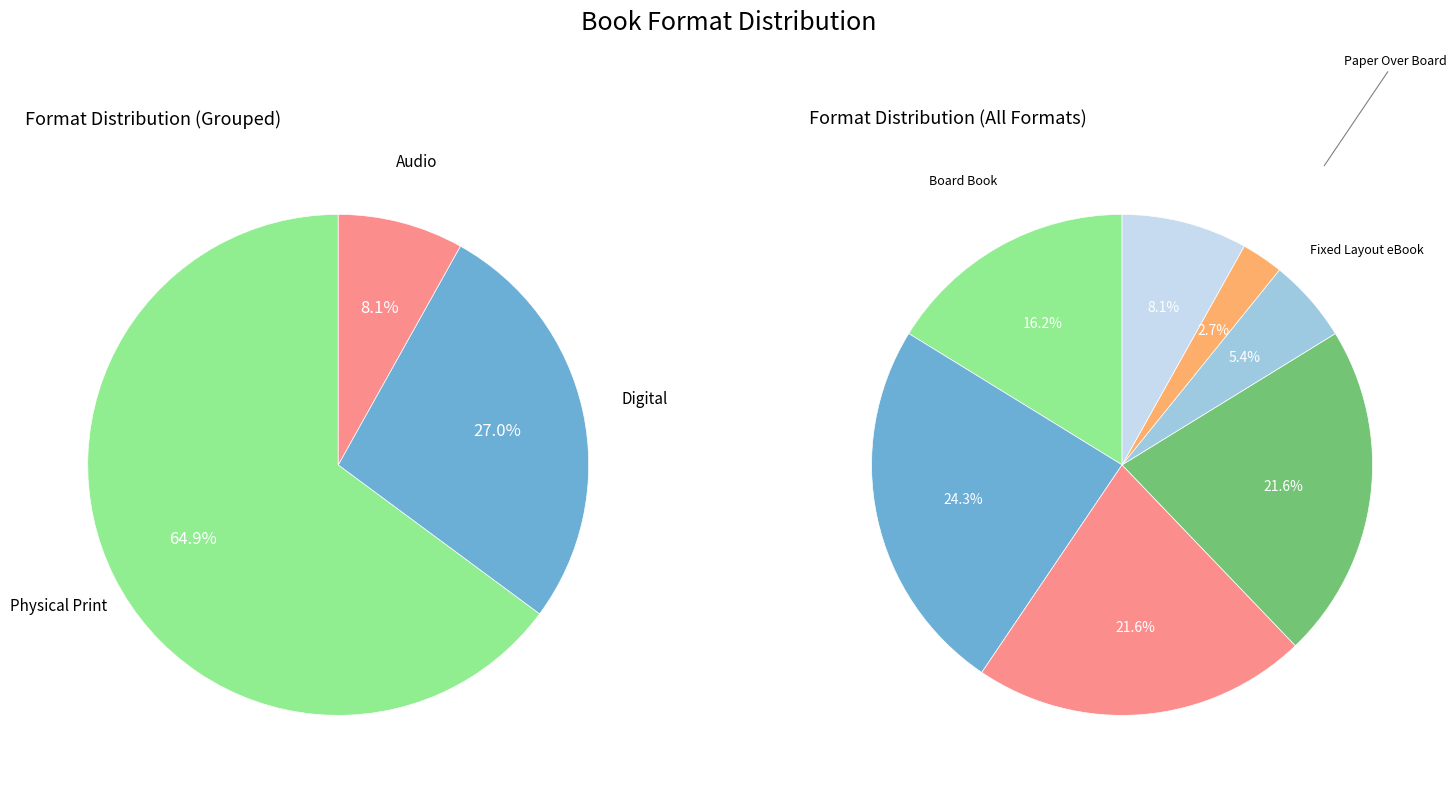

To the nearest percent, what is the difference between the Hardcover and eBook slice percentages?

3%